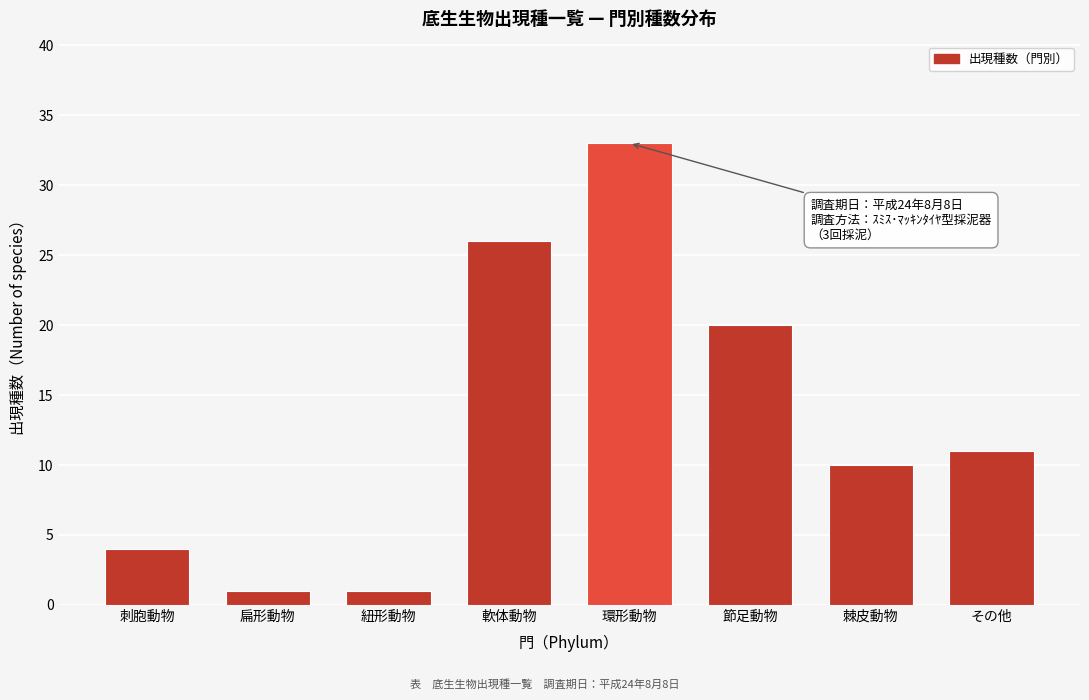

Reading left to right, list all the values displayed in this chart.

4	1	1	26	33	20	10	11